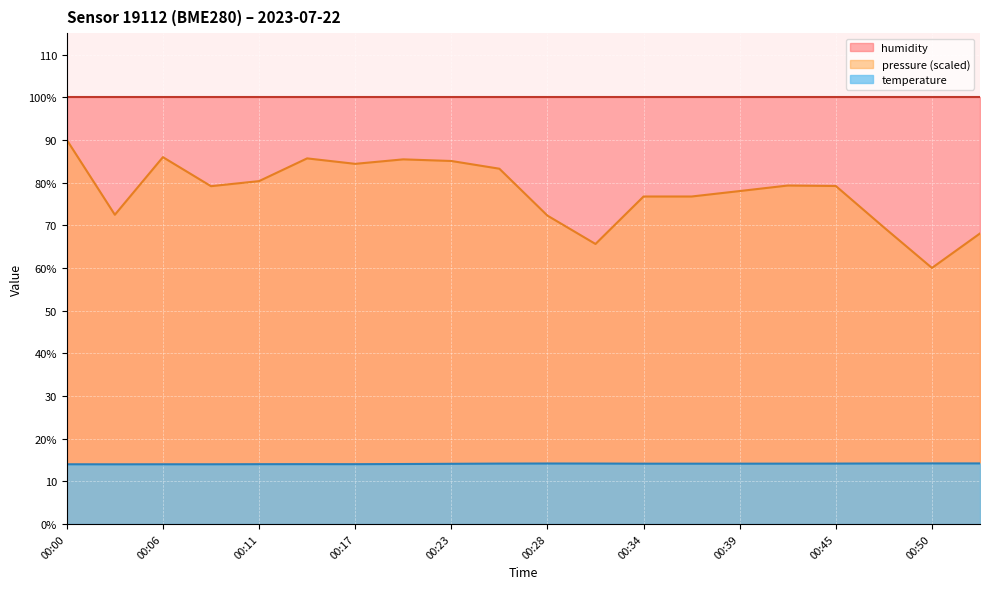

List the labels in order of temperature value, largest first.

00:50, 00:53, 00:47, 00:28, 00:31, 00:25, 00:45, 00:42, 00:34, 00:36, 00:39, 00:23, 00:20, 00:14, 00:11, 00:17, 00:00, 00:06, 00:09, 00:03